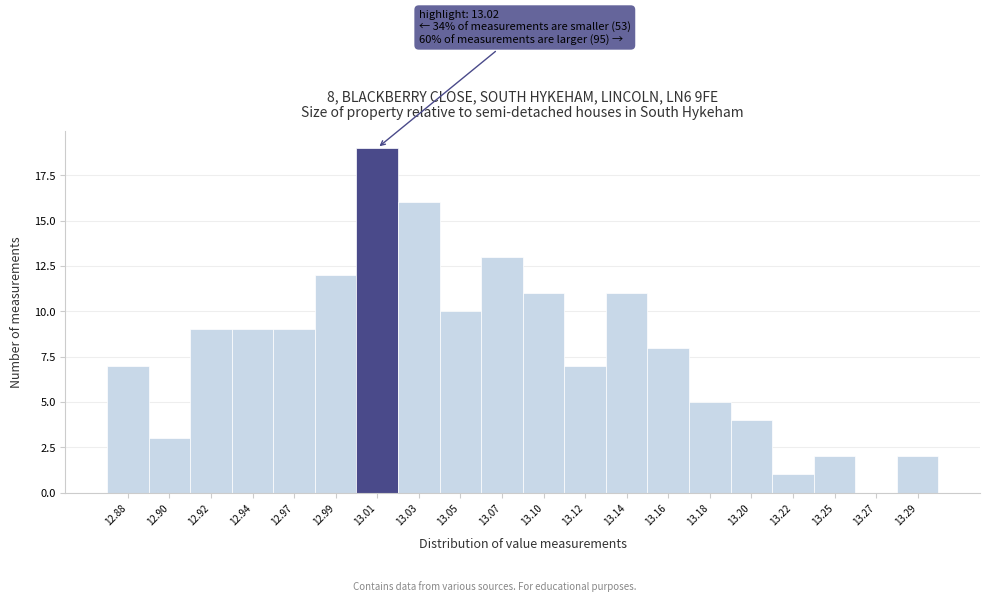

Reading right to left, what are all the values shown in this chart?

13.29=2	13.27=0	13.25=2	13.22=1	13.20=4	13.18=5	13.16=8	13.14=11	13.12=7	13.10=11	13.07=13	13.05=10	13.03=16	13.01=19	12.99=12	12.97=9	12.94=9	12.92=9	12.90=3	12.88=7